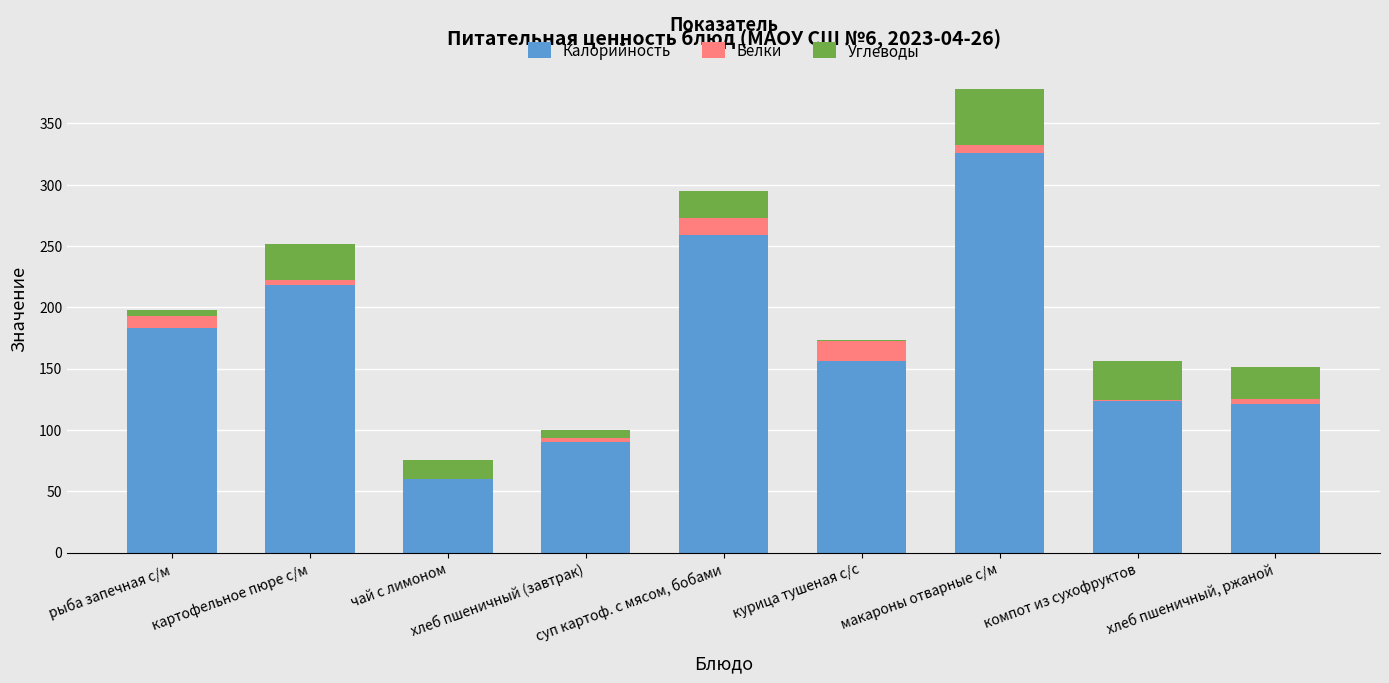

What is the highest value of the Калорийность series?

326.0